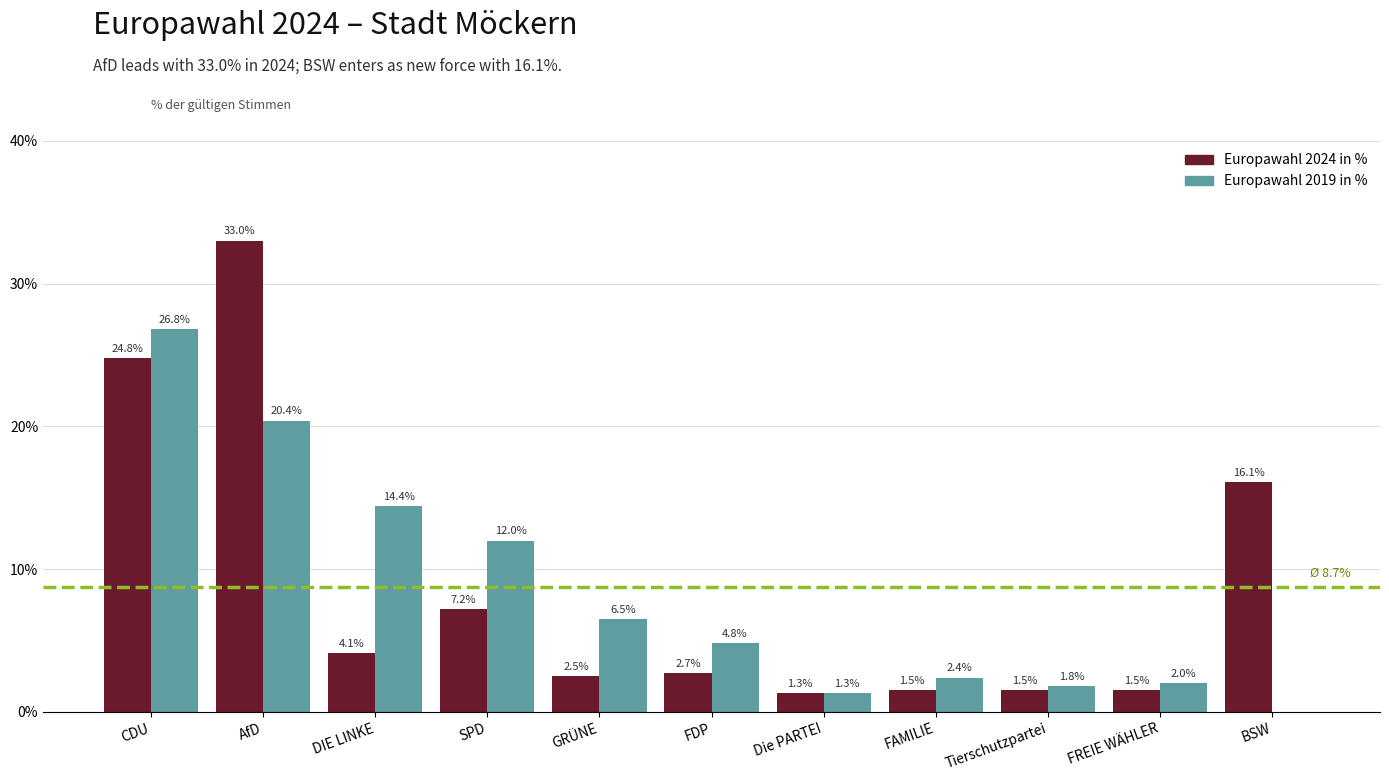

Reading left to right, extract all data points from this chart.

Europawahl 2024 in %: 24.8	33.0	4.1	7.2	2.5	2.7	1.3	1.5	1.5	1.5	16.1
Europawahl 2019 in %: 26.8	20.4	14.4	12.0	6.5	4.8	1.3	2.4	1.8	2.0	0.0